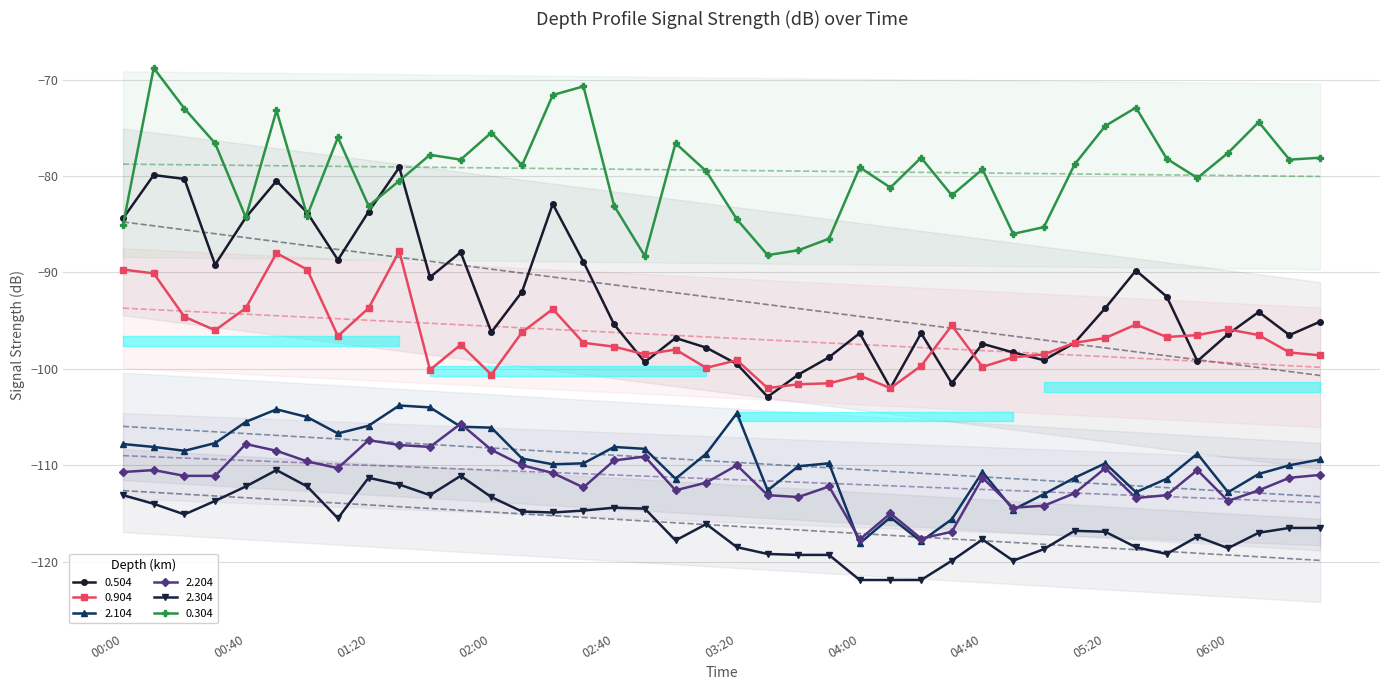

How many categories are shown in the chart?

40